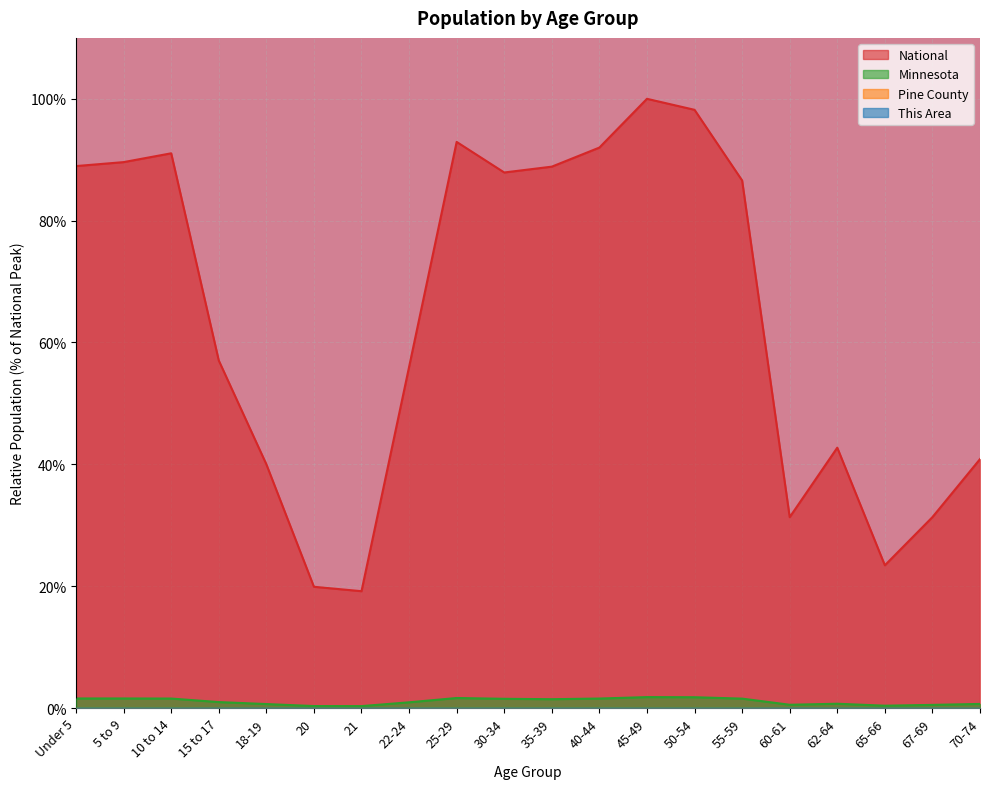

True or false: Minnesota has a value of 0.9 at 22-24.

True